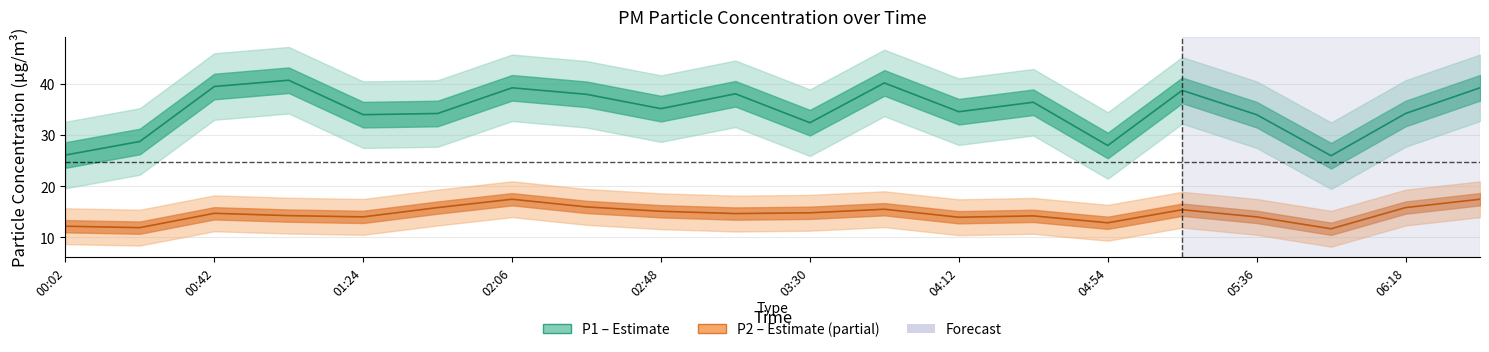

List the series in order of their overall mean, highest first.

P1, P2